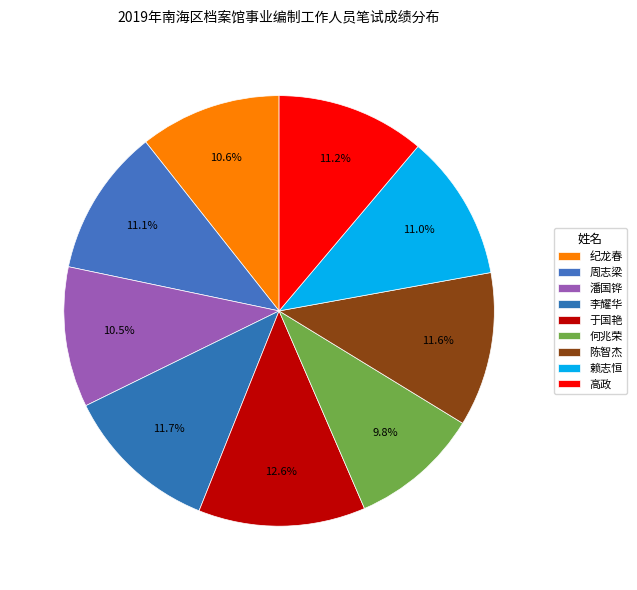

True or false: 高政 accounts for 11% of the total.

True